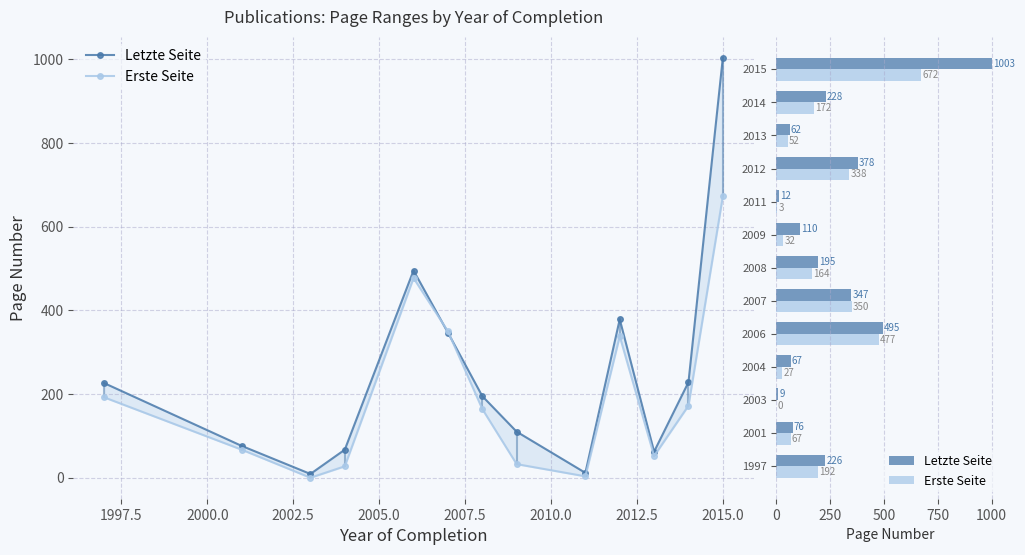

What is the difference between the maximum and minimum values in the Erste Seite series?

672.4